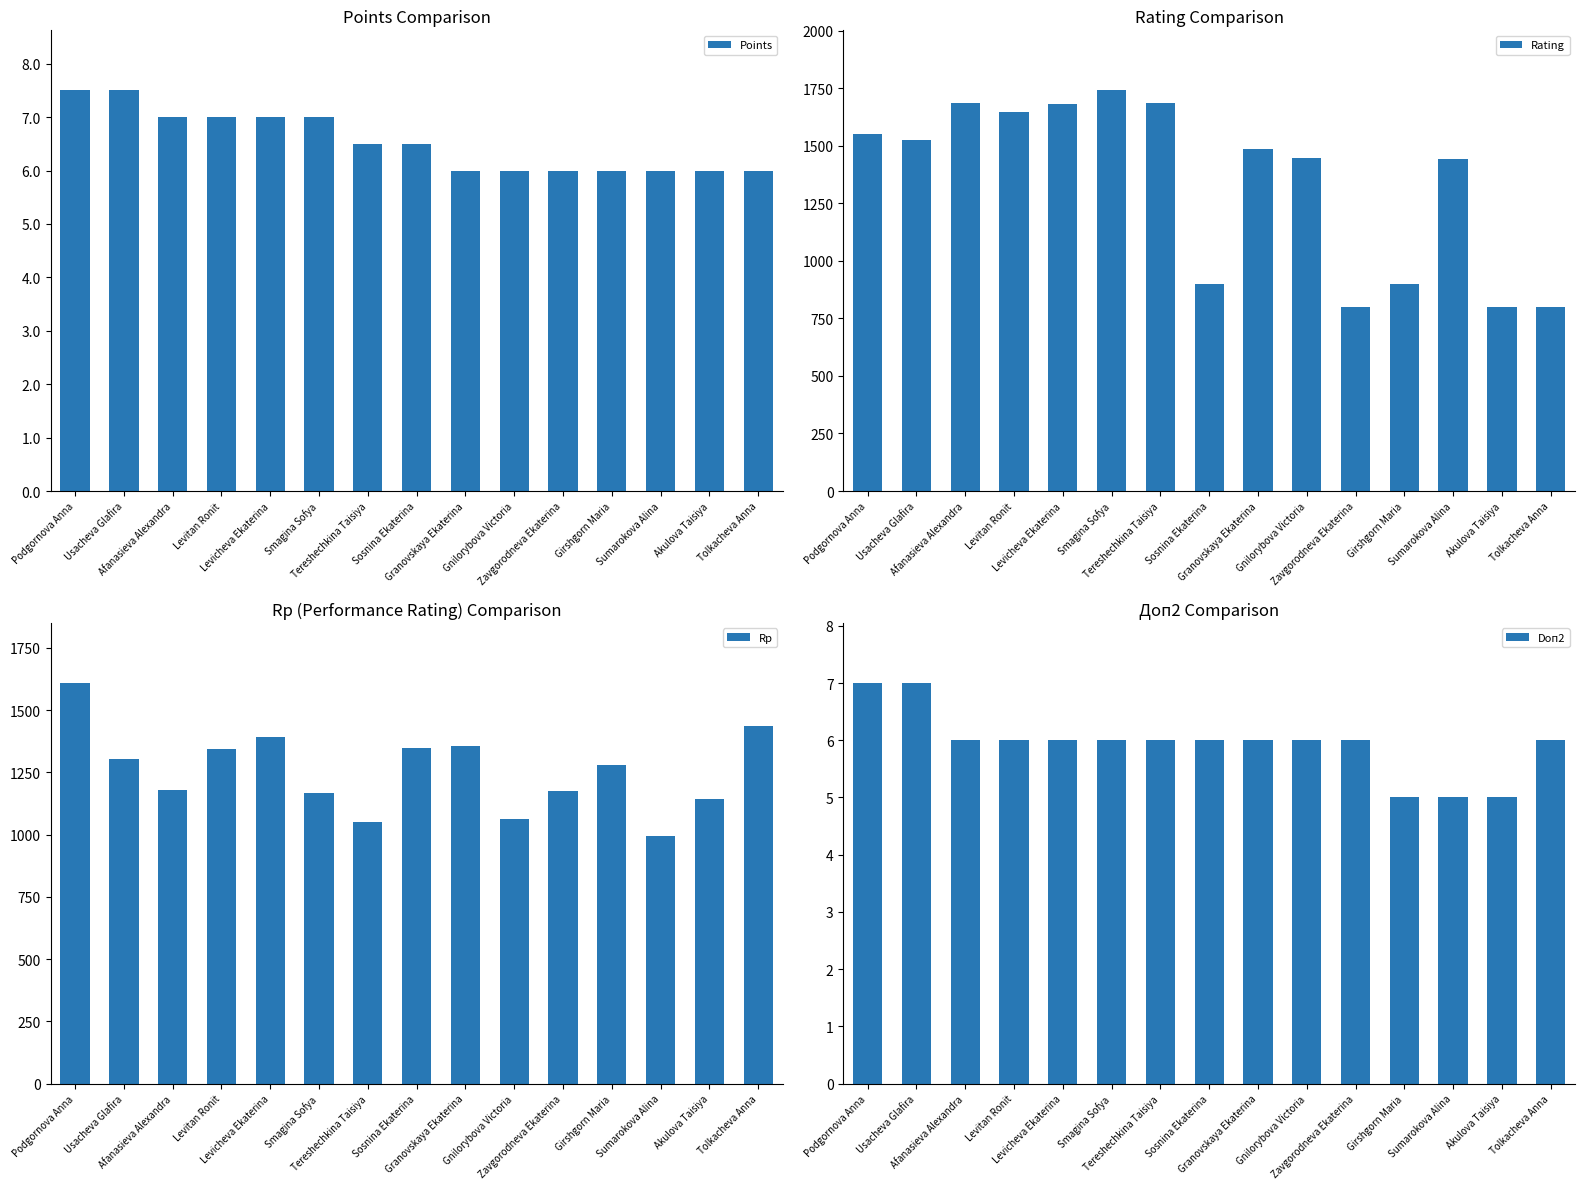

Which category has the lowest value in the Doп2 series?

Girshgorn Maria